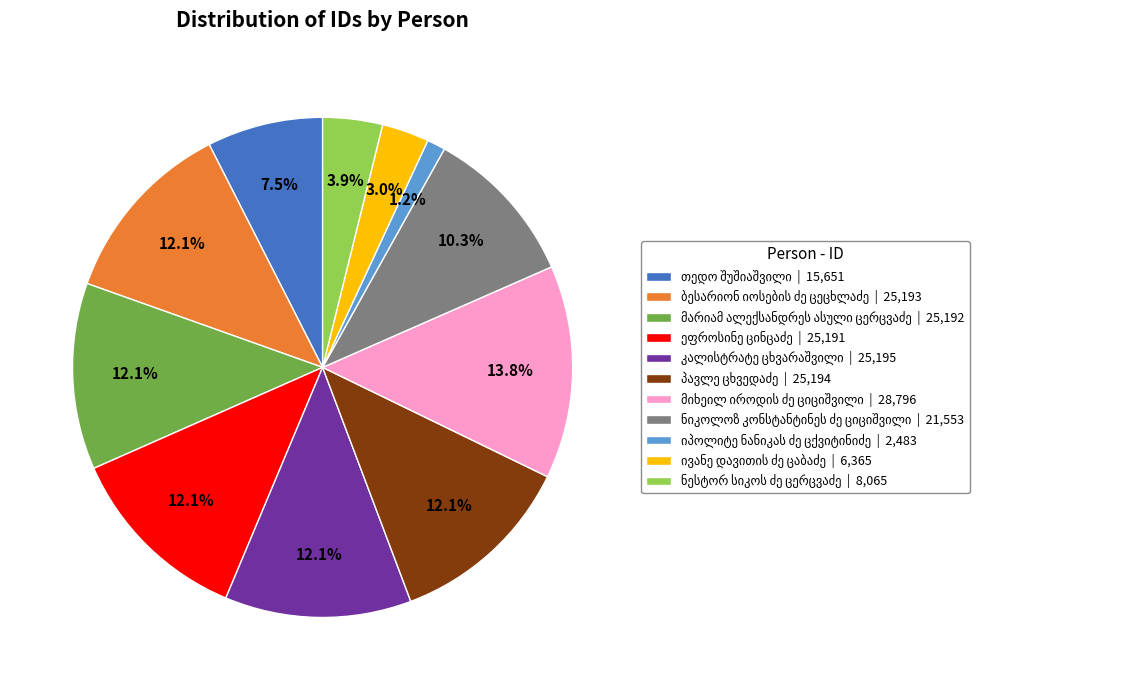

Is there any slice that represents more than half of the pie?

No